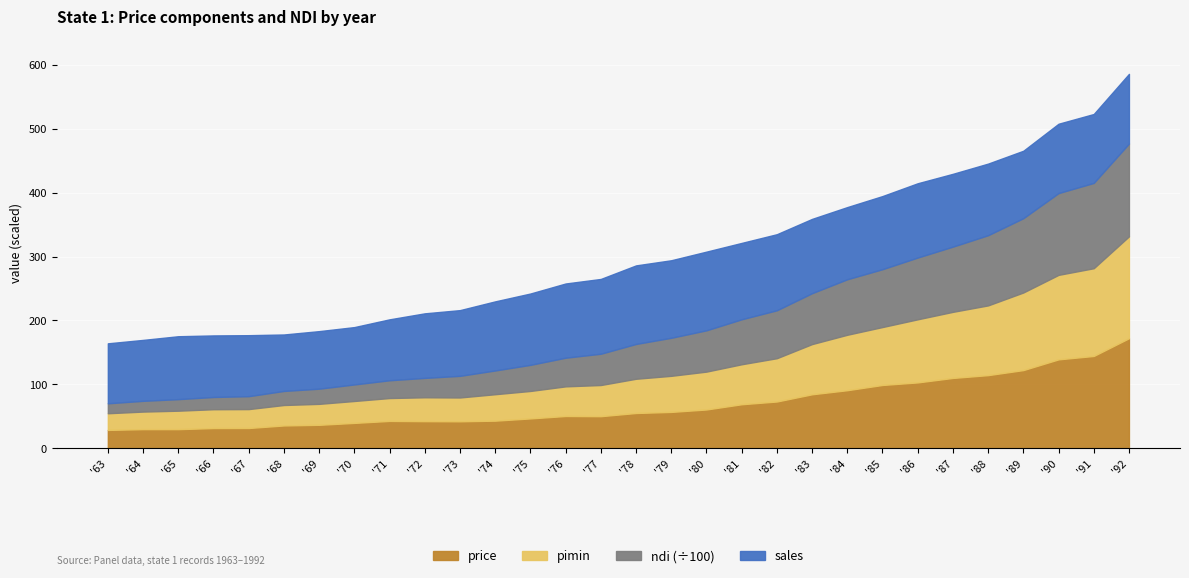

How many series are shown in this chart?

4